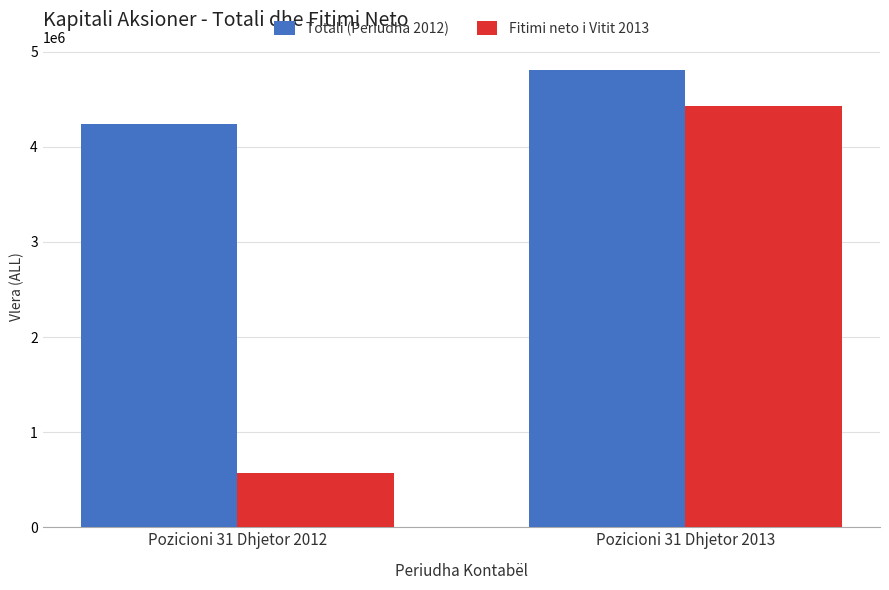

What is the difference between the maximum and minimum values in the Fitimi neto i Vitit 2013 series?

3858891.0